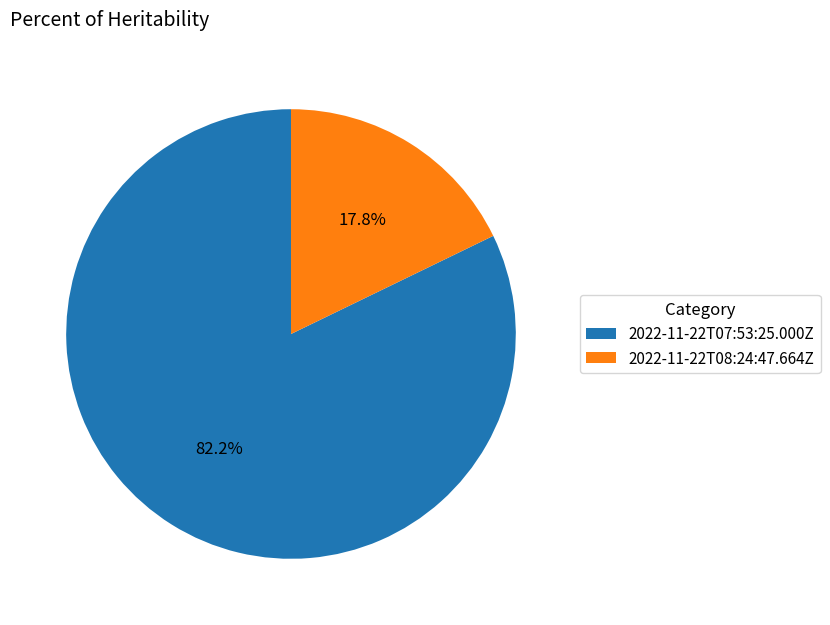

To the nearest percent, what is the combined percentage of 2022-11-22T08:24:47.664Z and 2022-11-22T07:53:25.000Z?

100%